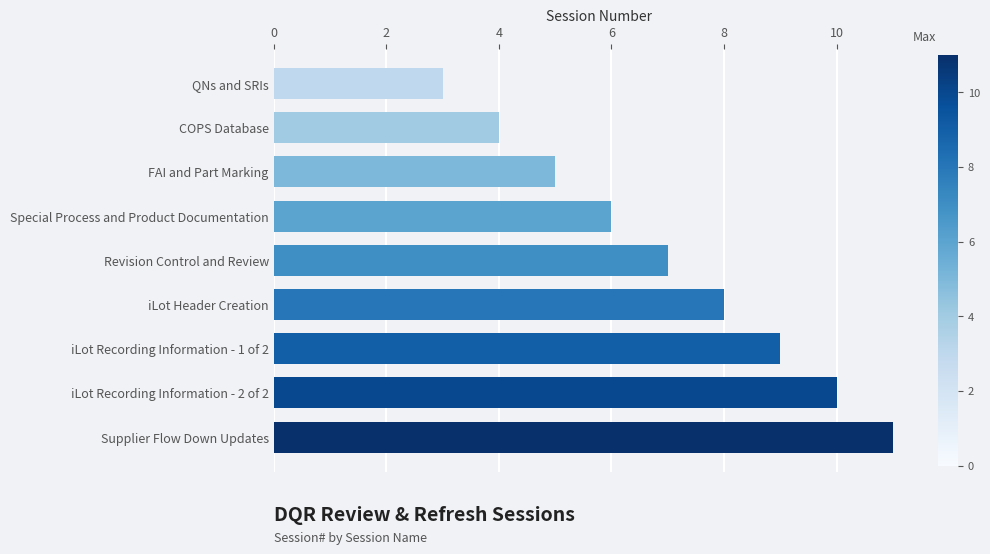

What is the difference between the second highest and second lowest values?

6